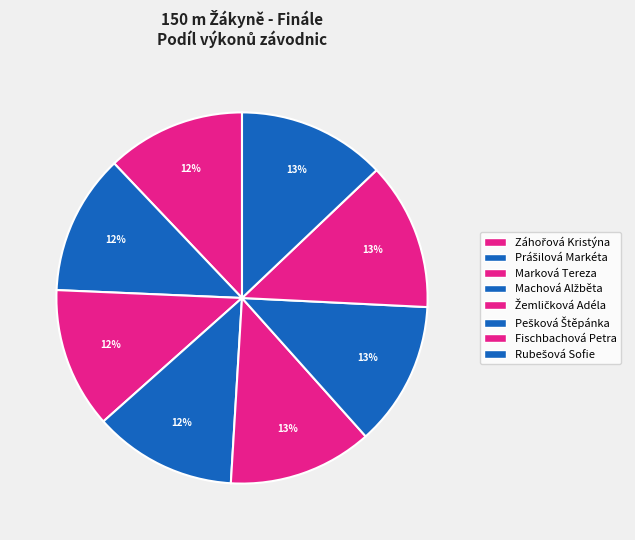

Is it true that Prášilová Markéta is 12% of the pie?

True